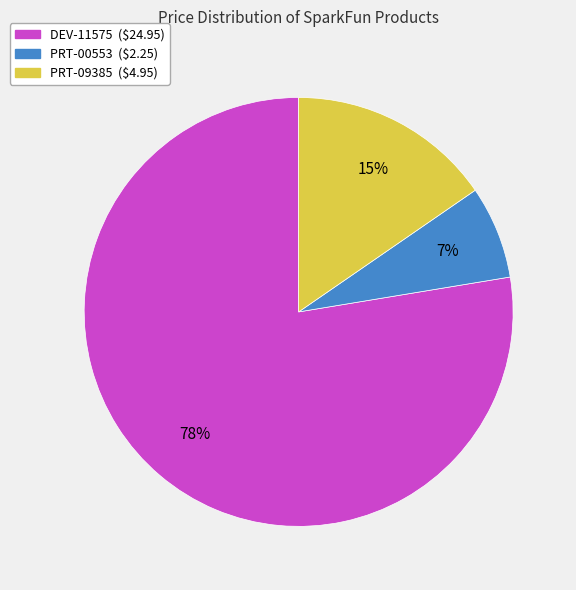

True or false: PRT-00553 accounts for 7% of the total.

True